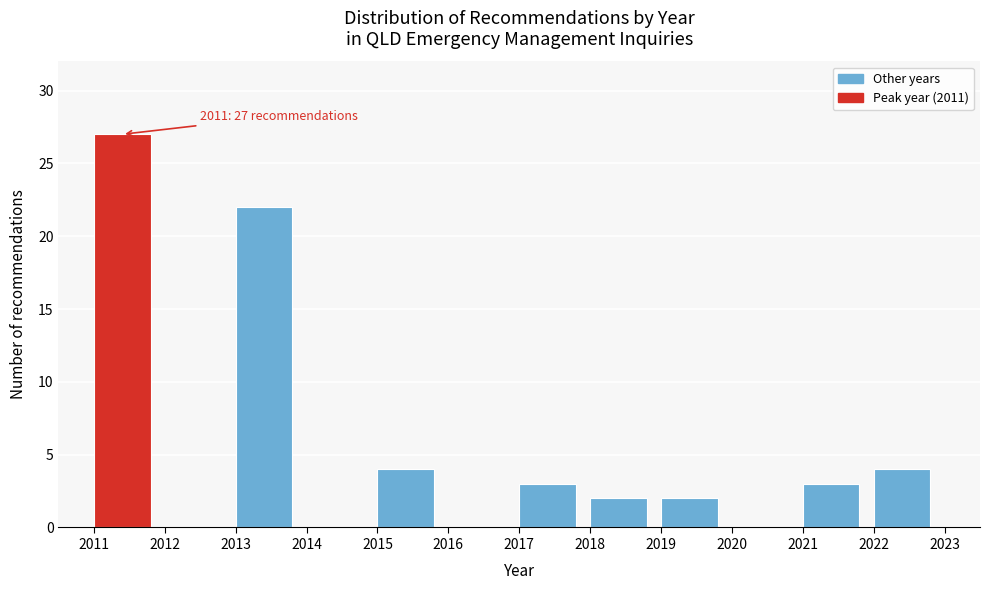

Over which range of the x-axis is the bar tallest?

2011 to 2012